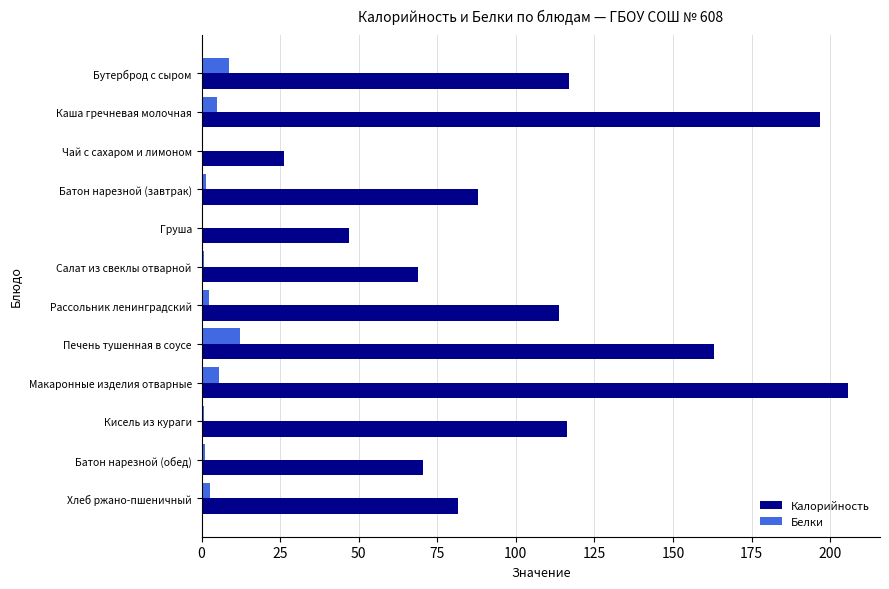

Between Рассольник ленинградский and Печень тушенная в соусе, which series saw the biggest shift?

Калорийность